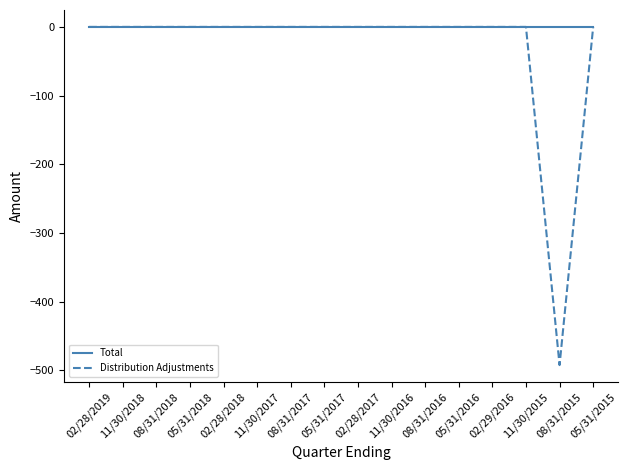

List the series in order of their overall mean, highest first.

Total, Distribution Adjustments